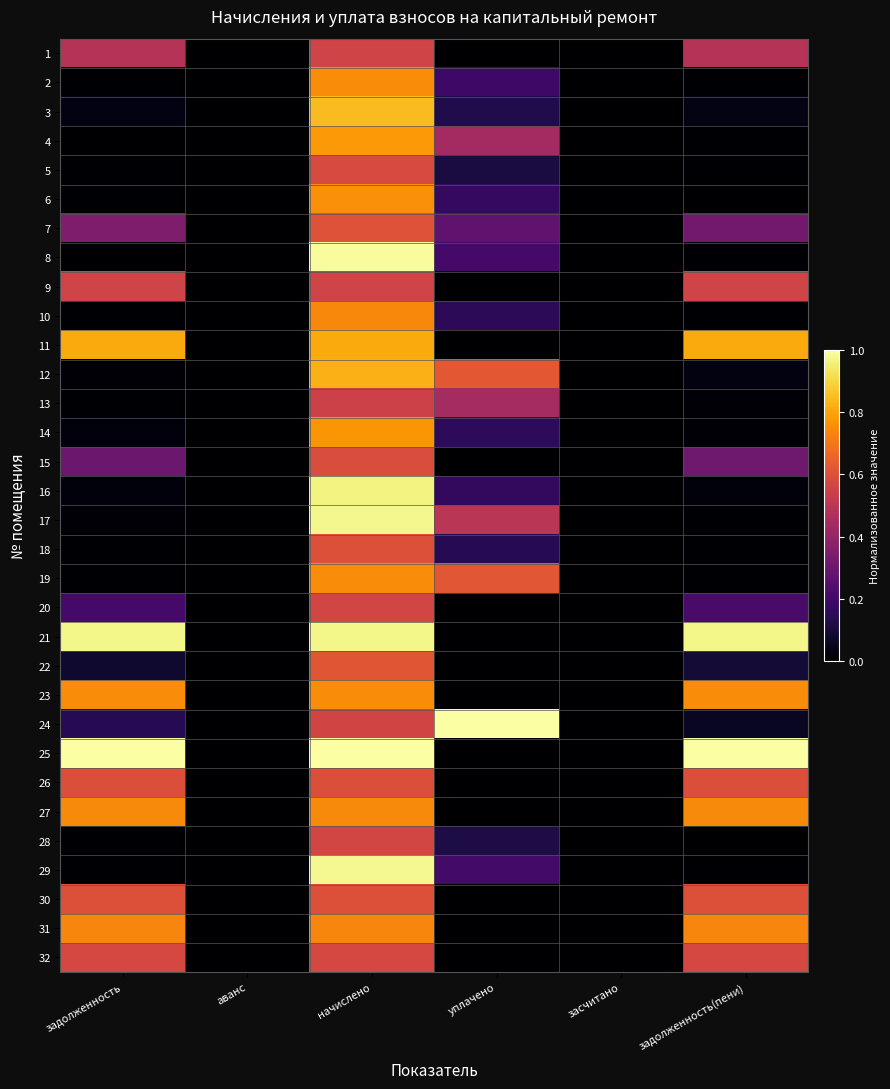

How many data points does each series have?

6